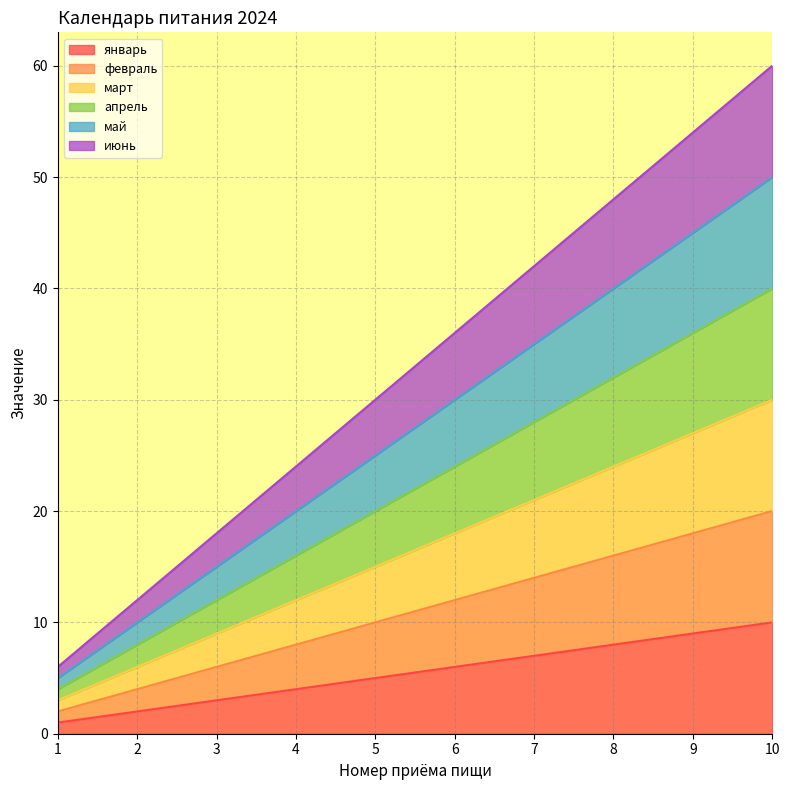

True or false: март and май intersect in this chart.

False